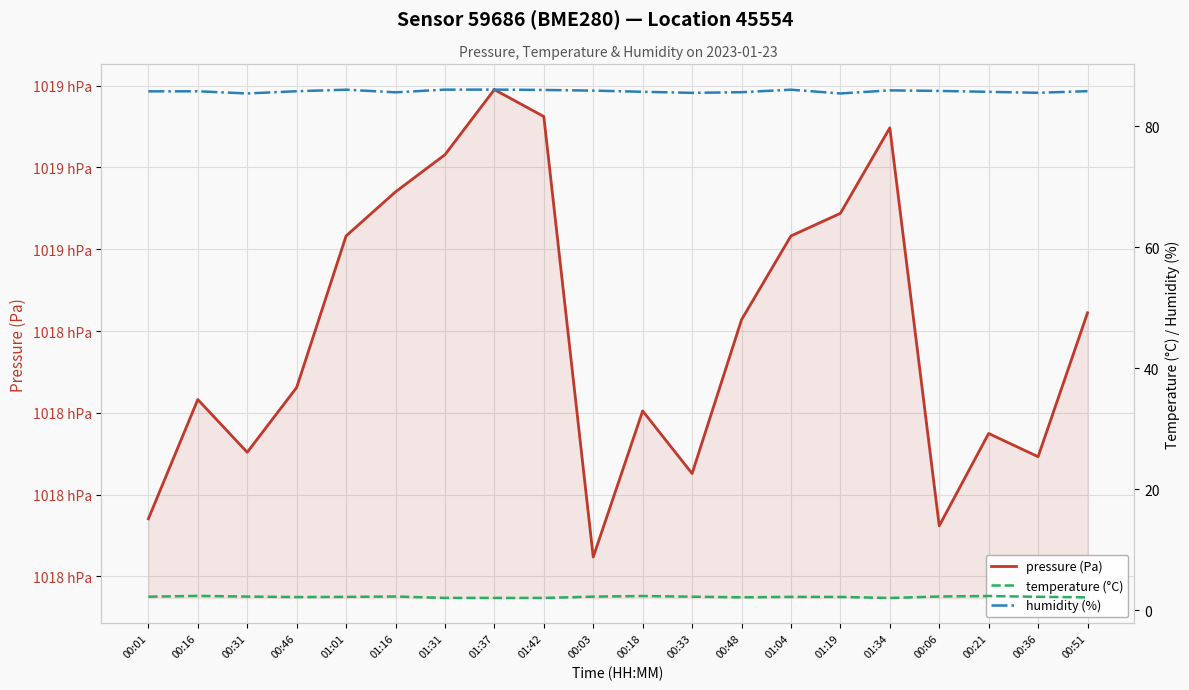

The value of humidity (%) at 01:19 is 19.4. True or false?

False